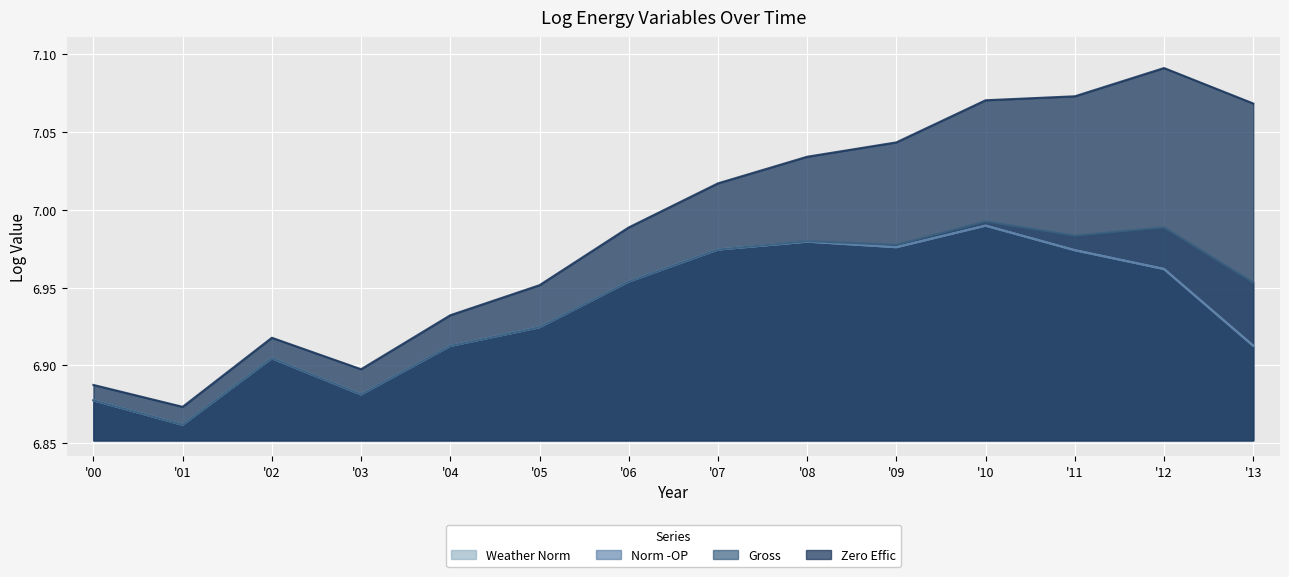

Reading left to right, transcribe all the data shown in this chart.

Weather Norm: 6.9	6.9	6.9	6.9	6.9	6.9	7.0	7.0	7.0	7.0	7.0	7.0	7.0	6.9
Norm -OP: 6.9	6.9	6.9	6.9	6.9	6.9	7.0	7.0	7.0	7.0	7.0	7.0	7.0	6.9
Gross: 6.9	6.9	6.9	6.9	6.9	6.9	7.0	7.0	7.0	7.0	7.0	7.0	7.0	7.0
Zero Effic: 6.9	6.9	6.9	6.9	6.9	7.0	7.0	7.0	7.0	7.0	7.1	7.1	7.1	7.1